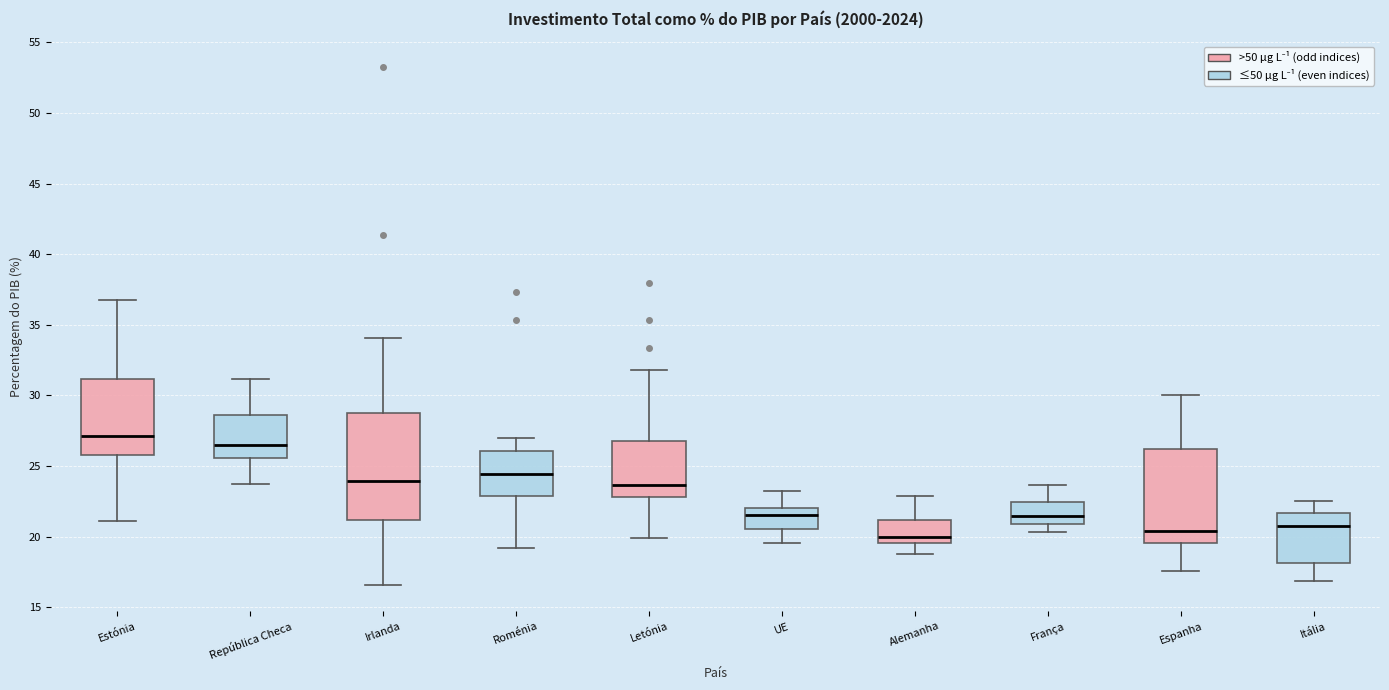

Which box is the tallest, from its lower edge to its upper edge?

Irlanda